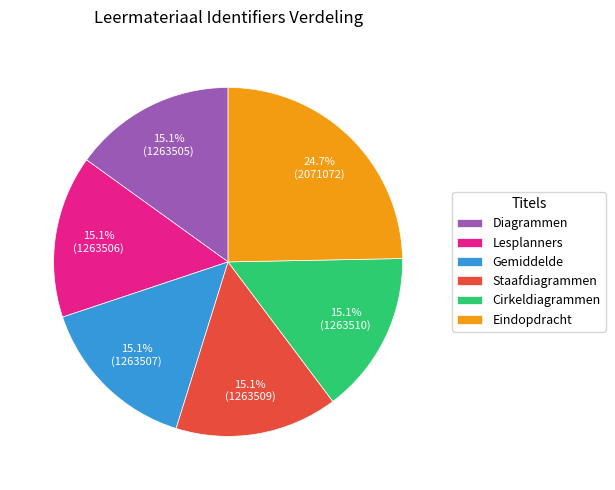

How many segments does this pie chart have?

6